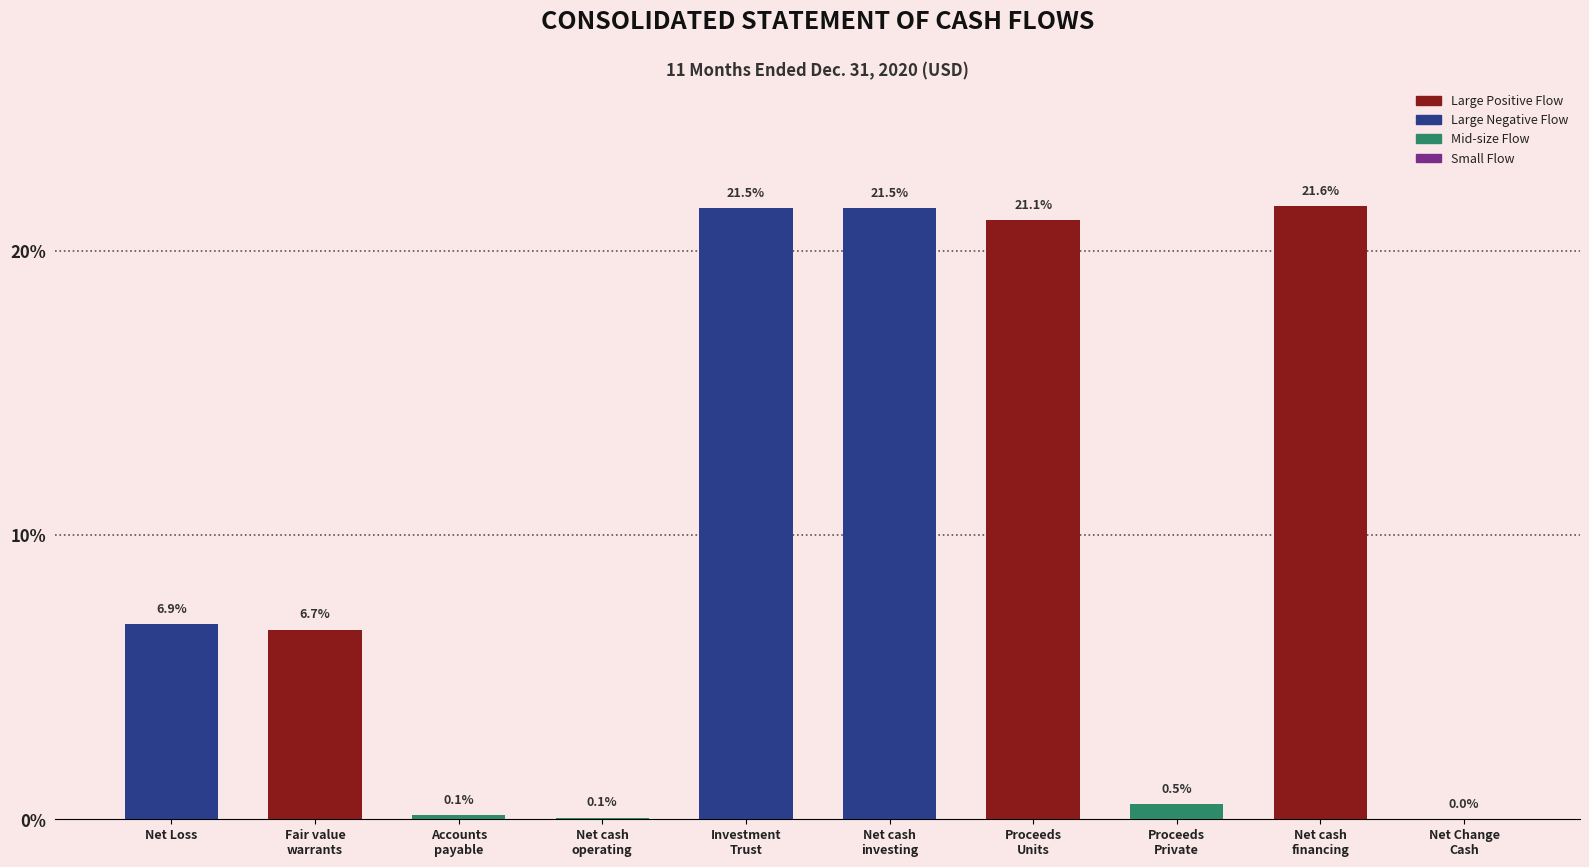

What is the sum of all values?

100.0